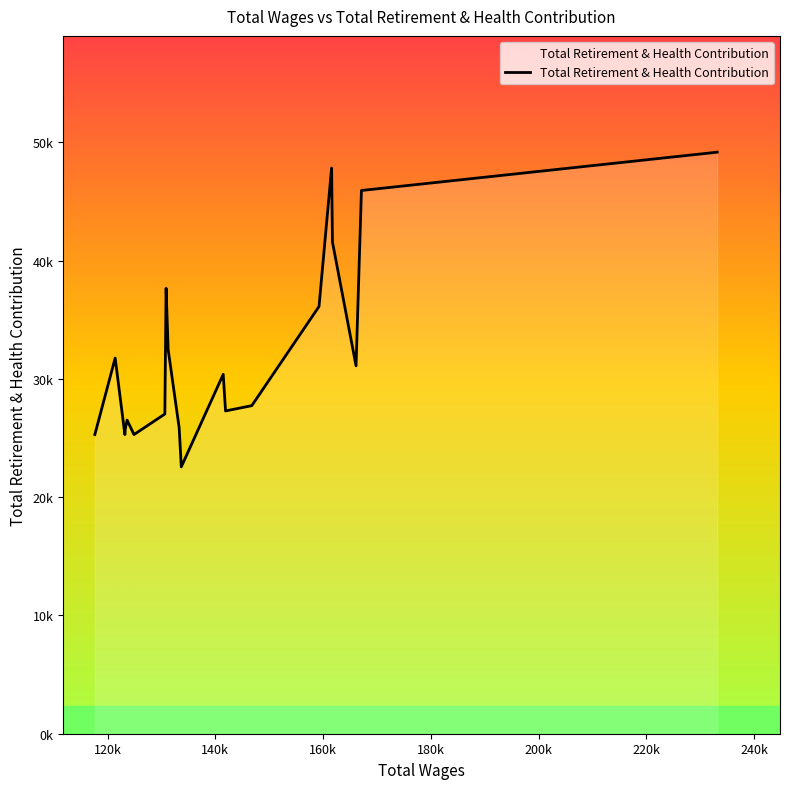

Is this an area chart (filled region under the line)?

Yes